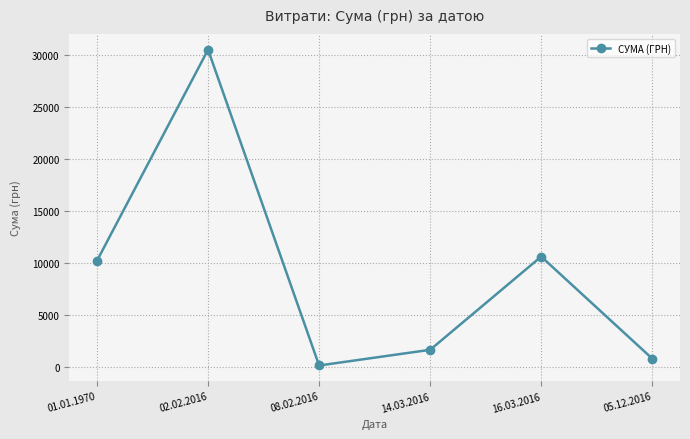

What is the value of the 4th point from the left?

1645.1